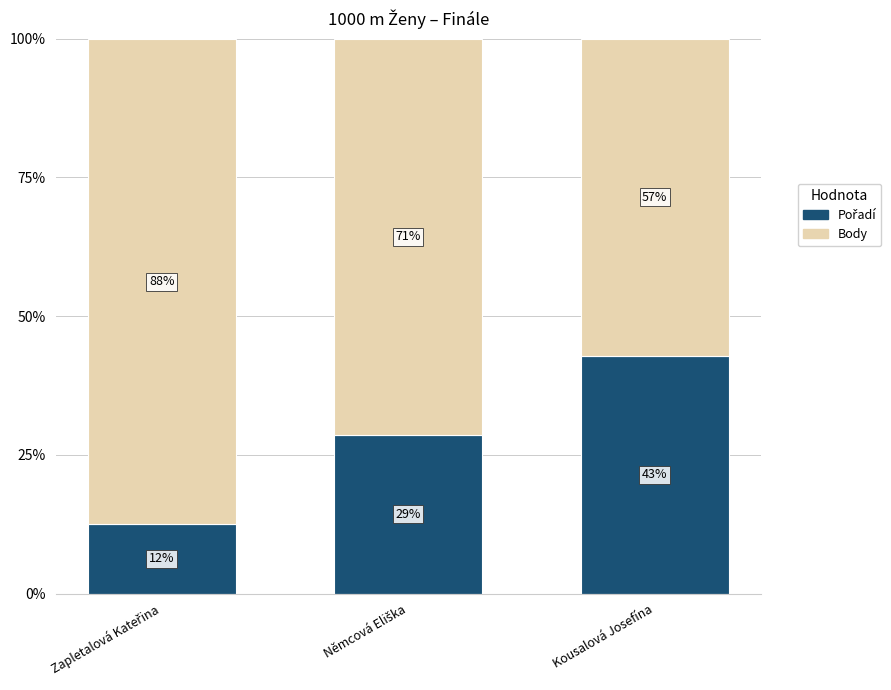

At how many categories does at least one series exceed 70?

2